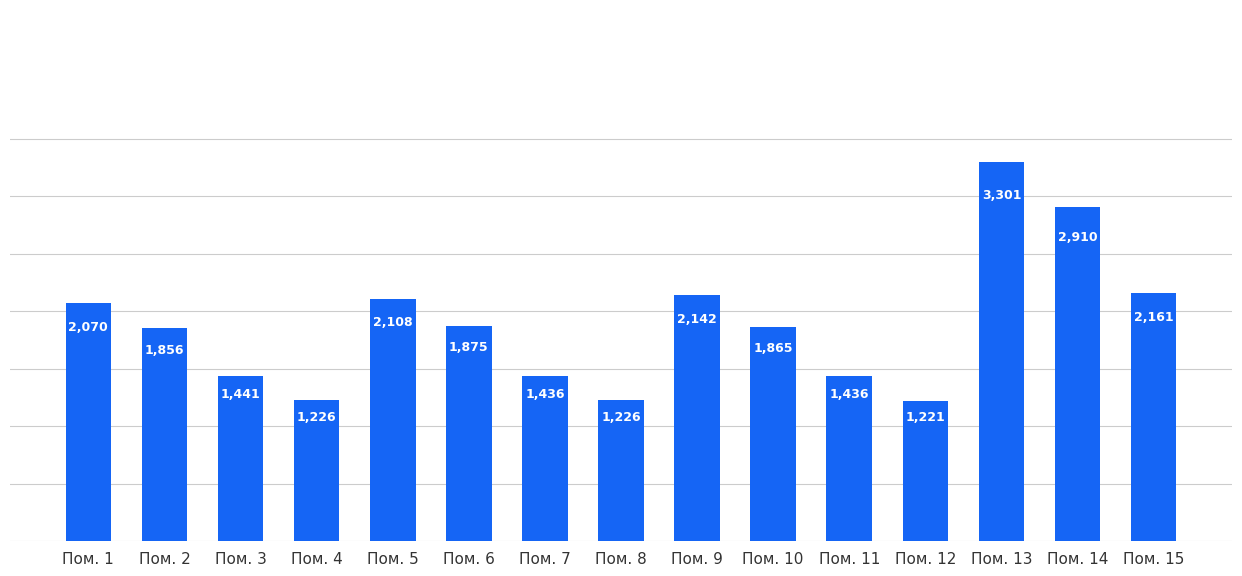

What is the value of the 12th bar from the left?

1221.1